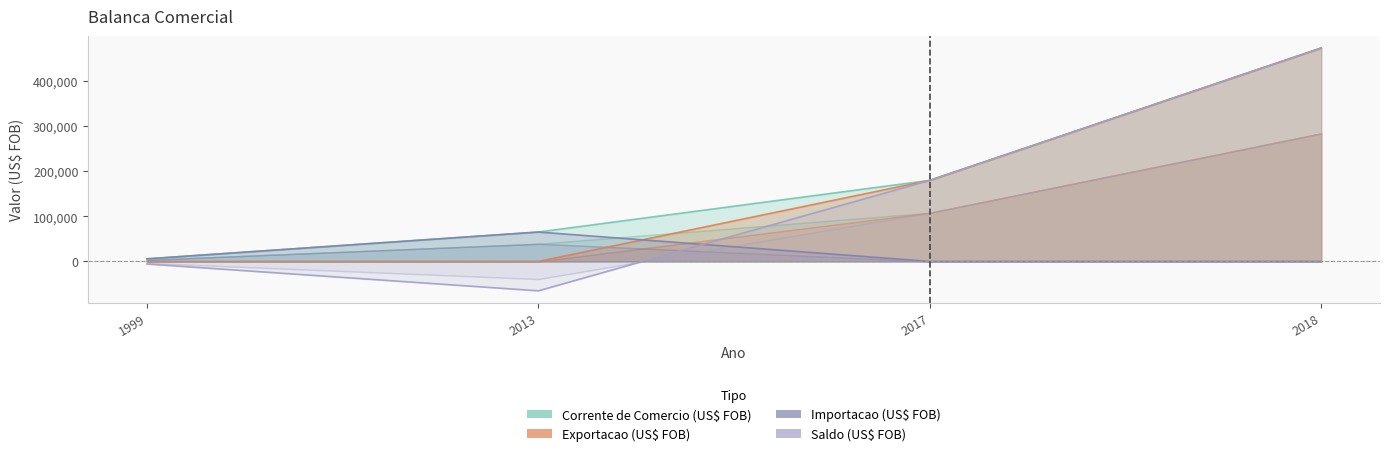

What is the difference between the second highest and minimum values in the Corrente de Comercio (US$ FOB) series?

173614